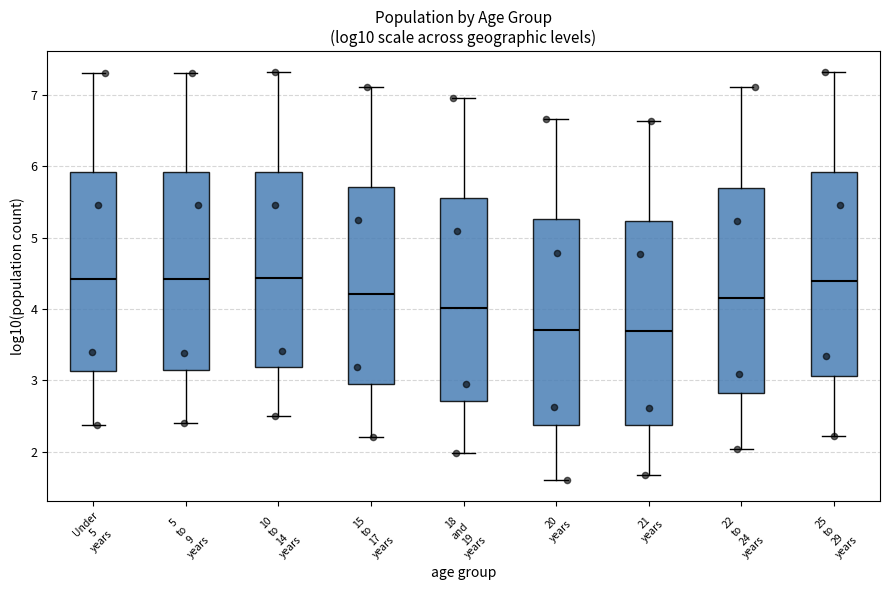

Reading left to right, read every box against the y-axis: the position of its median line, the range the box covers, and the ends of its whiskers. The values are not printed on the chart, so give them approximately, as read against the axis.

Under 5 years: median 4.4, box 3.1 to 5.9, whiskers 2.4 to 7.3
5 to 9 years: median 4.4, box 3.1 to 5.9, whiskers 2.4 to 7.3
10 to 14 years: median 4.4, box 3.2 to 5.9, whiskers 2.5 to 7.3
15 to 17 years: median 4.2, box 2.9 to 5.7, whiskers 2.2 to 7.1
18 and 19 years: median 4.0, box 2.7 to 5.6, whiskers 2.0 to 7.0
20 years: median 3.7, box 2.4 to 5.3, whiskers 1.6 to 6.7
21 years: median 3.7, box 2.4 to 5.2, whiskers 1.7 to 6.6
22 to 24 years: median 4.2, box 2.8 to 5.7, whiskers 2.0 to 7.1
25 to 29 years: median 4.4, box 3.1 to 5.9, whiskers 2.2 to 7.3